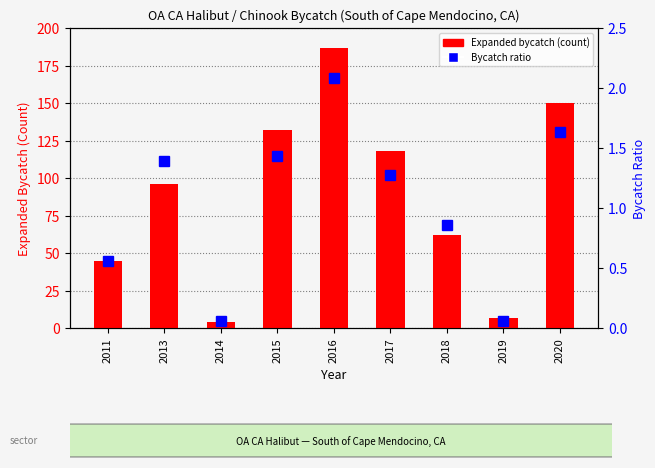

Reading right to left, what are all the values shown in this chart?

Expanded bycatch (count): 150.0	7.0	62.0	118.0	187.0	132.0	4.0	96.0	45.0
Bycatch ratio: 1.6	0.1	0.9	1.3	2.1	1.4	0.1	1.4	0.6